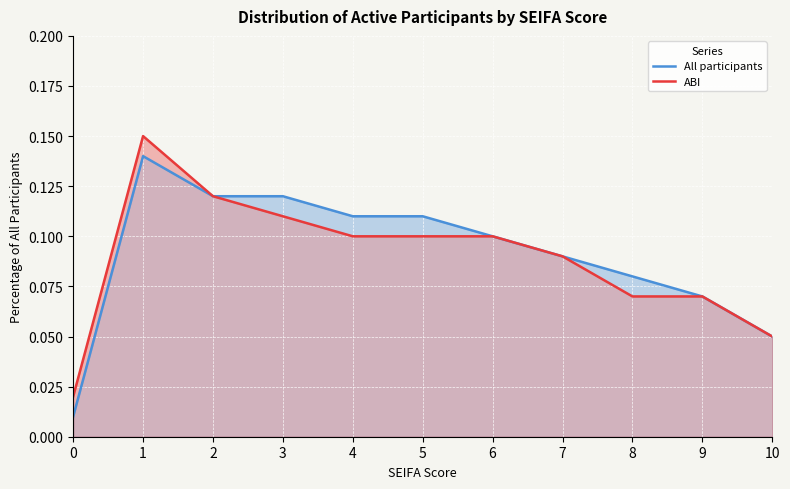

What are all the series names shown in the legend?

All participants, ABI